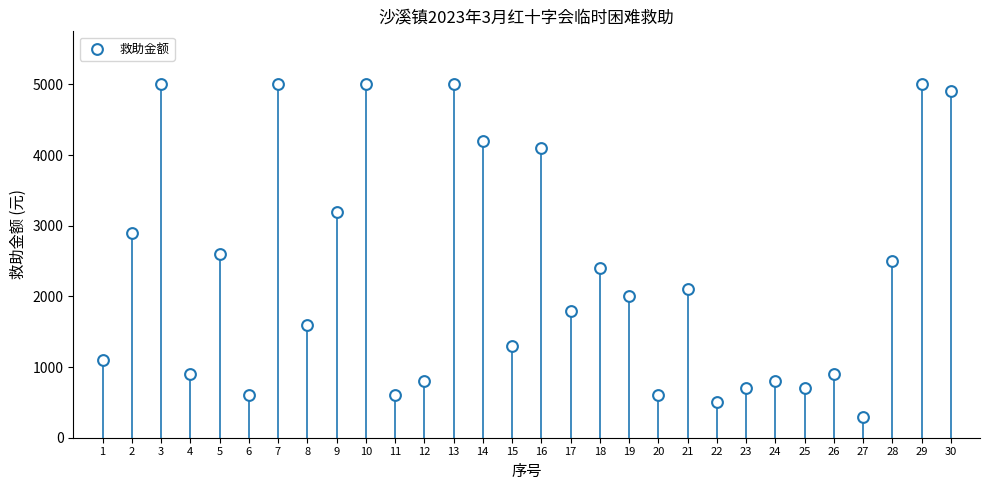

What is the range of Y values (max minus min)?

4700